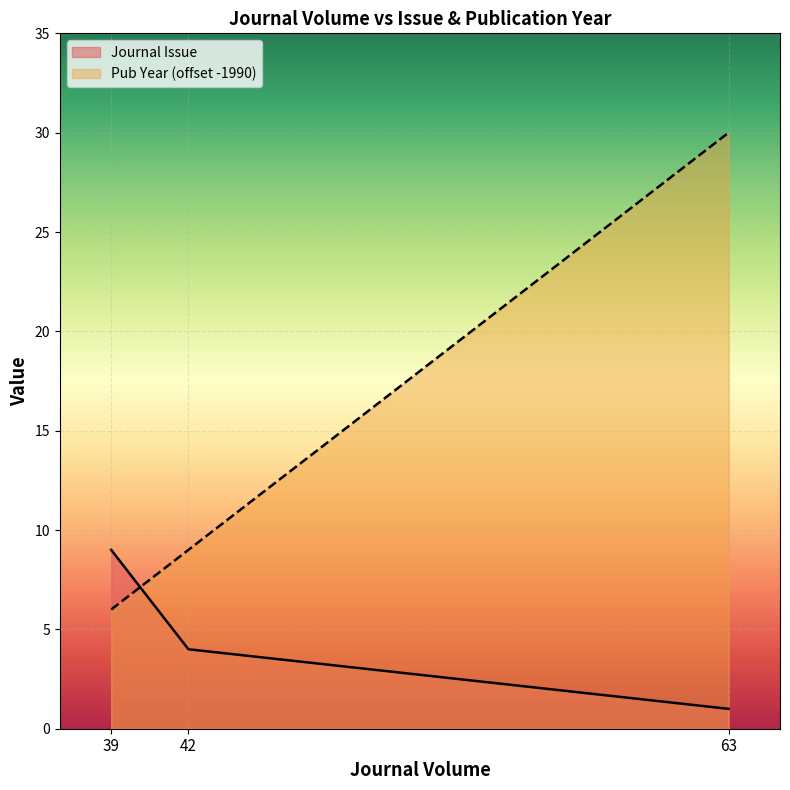

What is the total value across all series at 63?

31